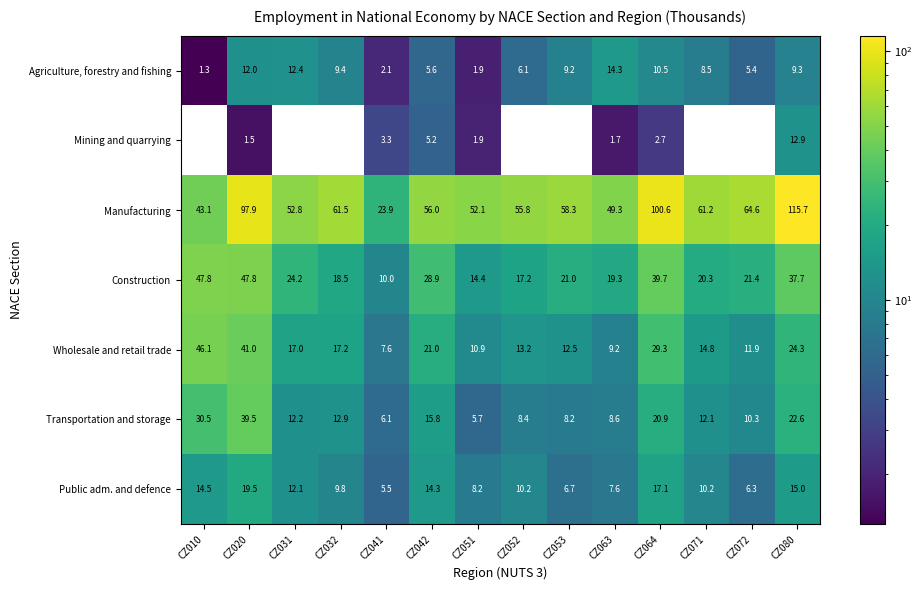

What is the difference between the Wholesale and retail trade values at CZ064 and CZ010?

16.8